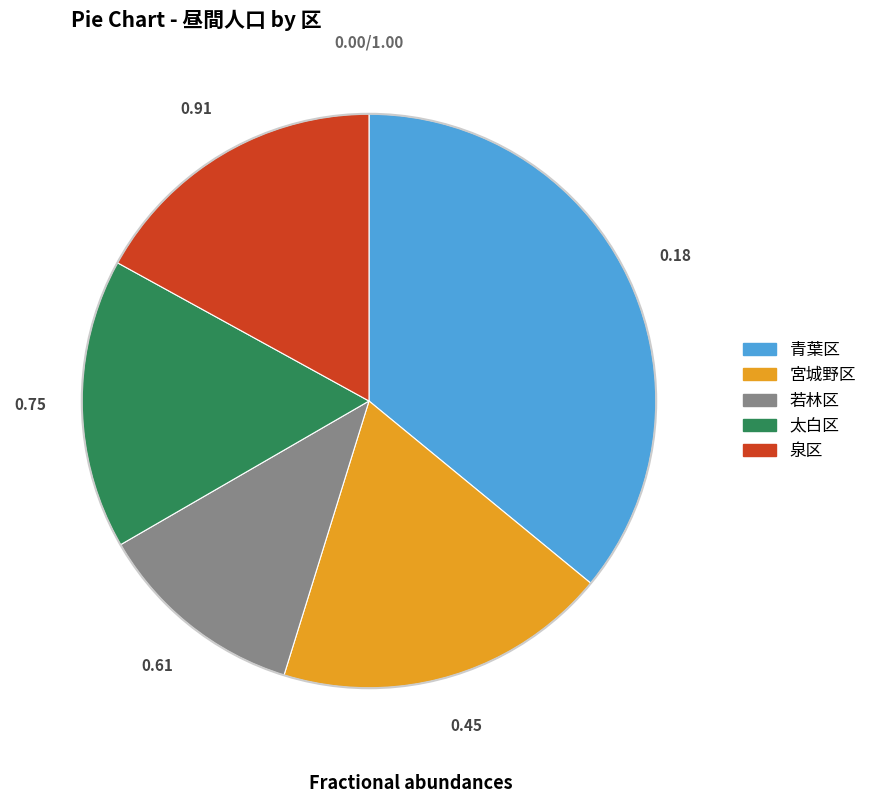

How many slices are in this pie chart?

5